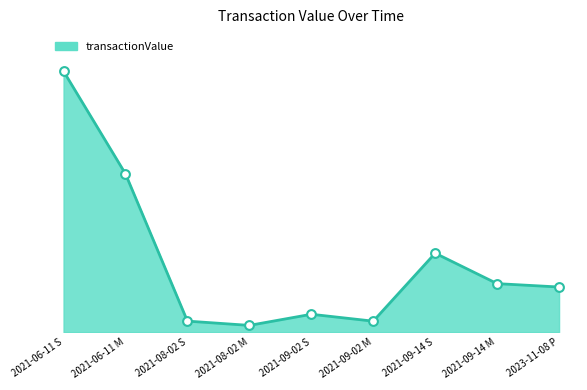

Approximately how many times larger is the value at 2021-09-02 M compared to 2021-08-02 S?

1.0